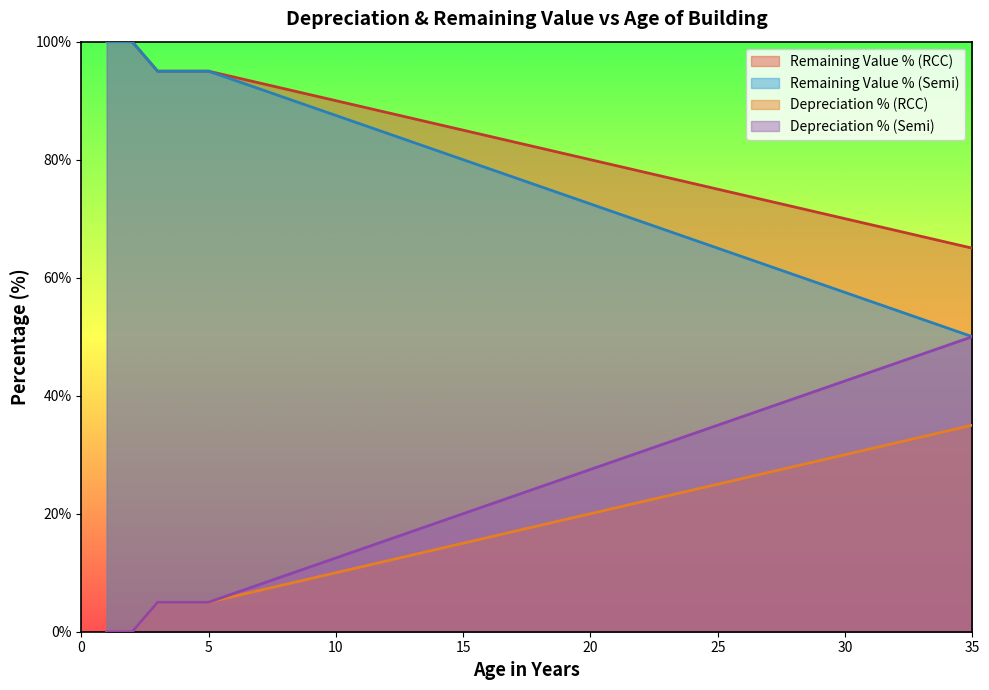

Which series has the widest spread of values?

Age (RCC)